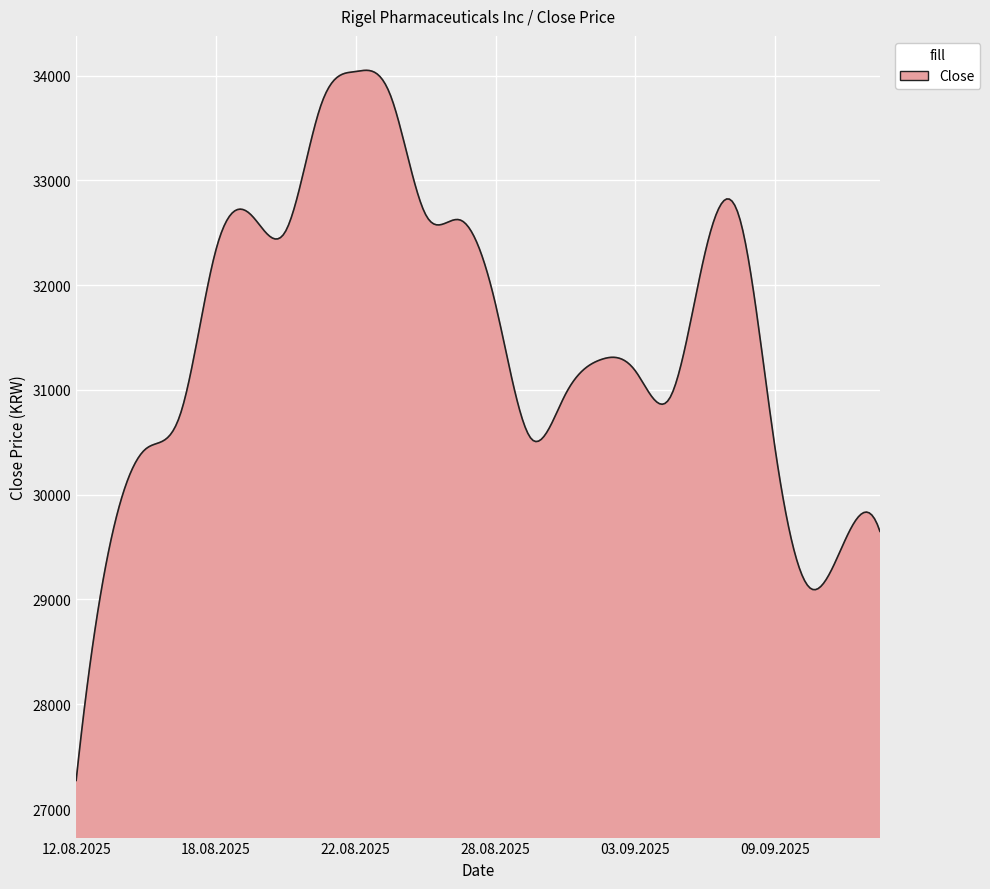

What is the greatest value displayed?

34049.8